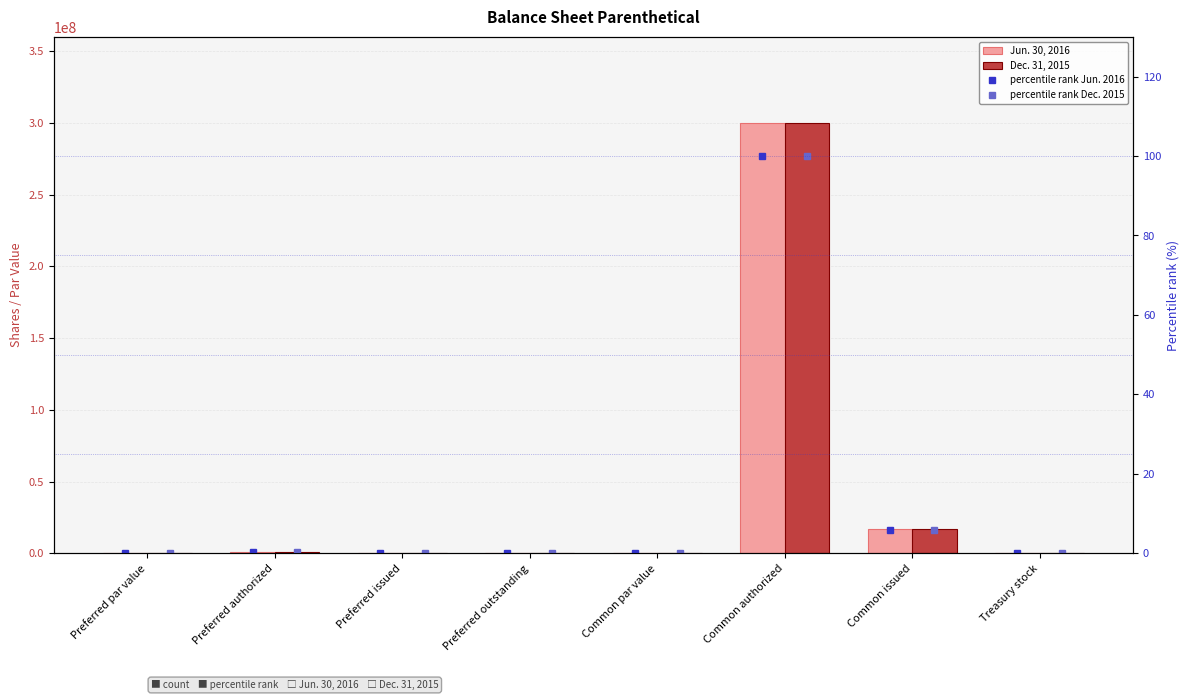

What is the sum of the Dec. 31, 2015 values at Preferred par value and Preferred authorized?

1000000.0